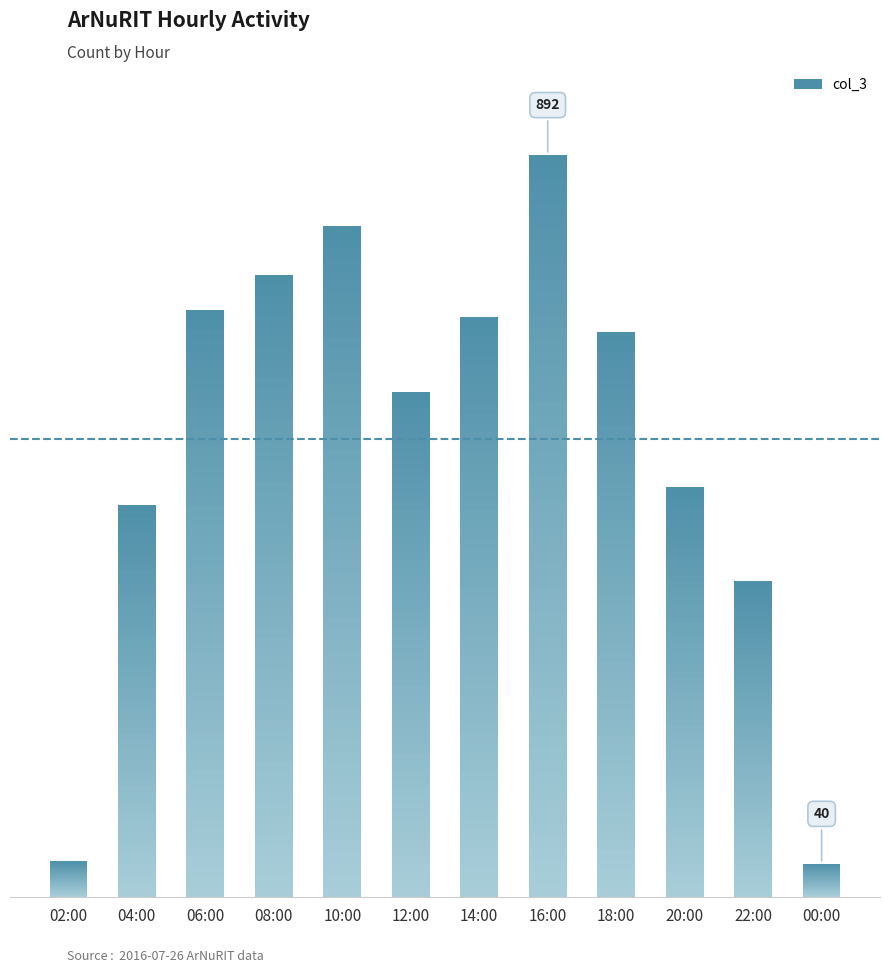

What is the minimum value shown in the chart?

40